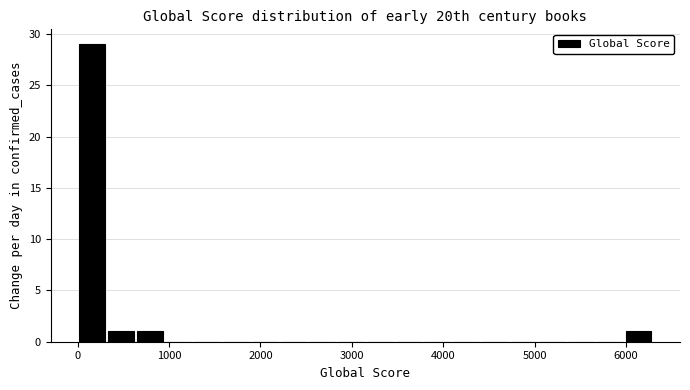

Read against the x-axis, roughly where is the centre of the tallest bar?

200